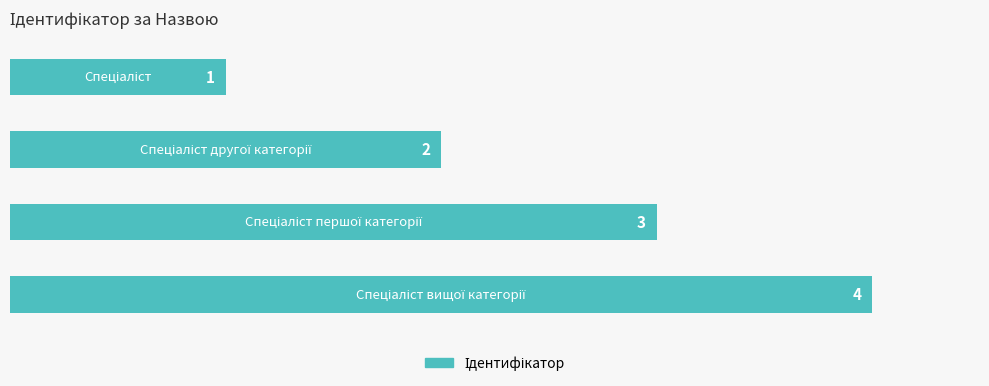

What is the greatest value displayed?

4